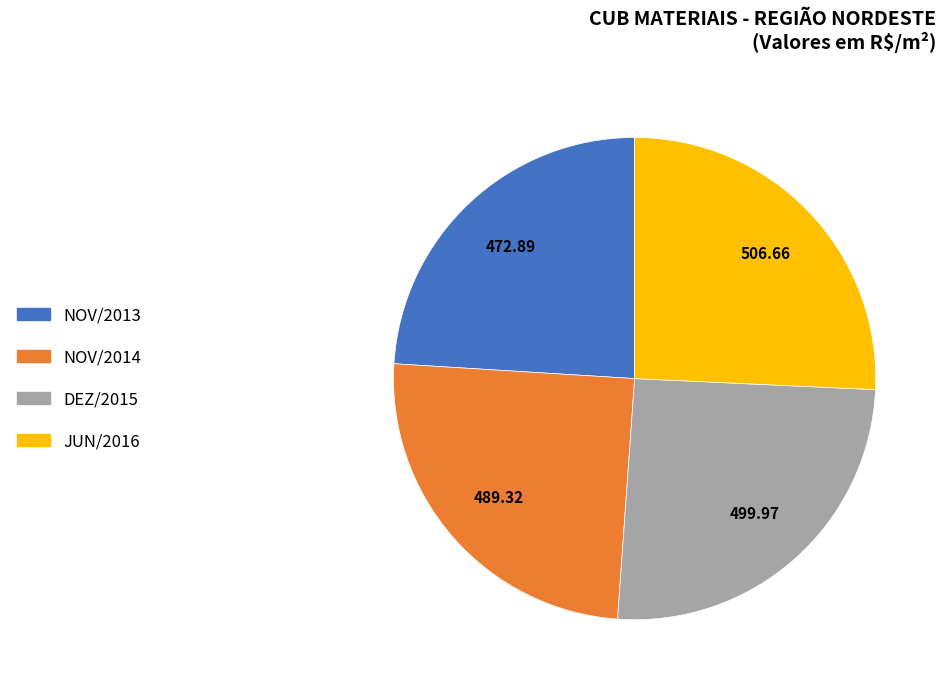

Is the sum of DEZ/2015 and NOV/2014 greater than half?

Yes